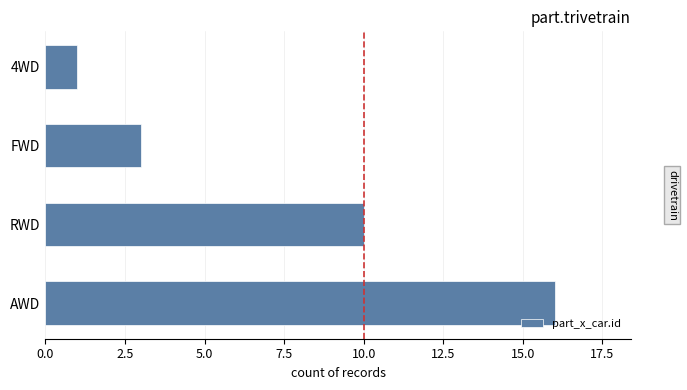

Reading bottom to top, transcribe all the data shown in this chart.

16	10	3	1